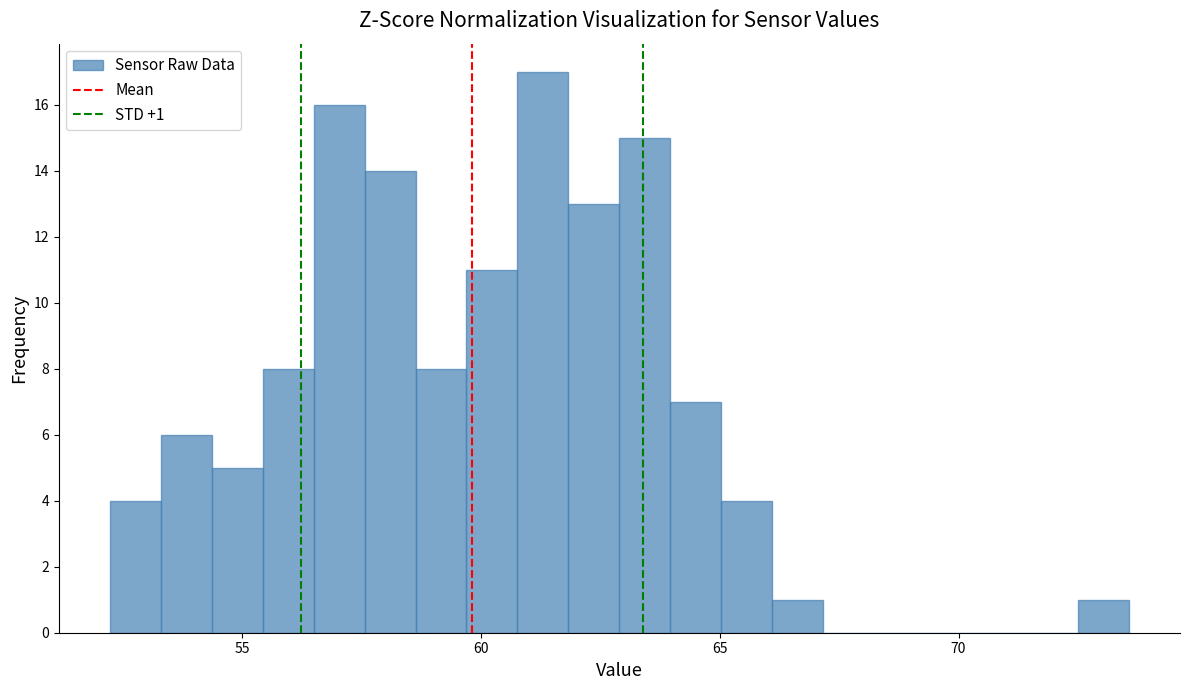

Around what value on the x-axis is the tallest bar? Give the approximate position of its centre, as read against the axis.

61.5